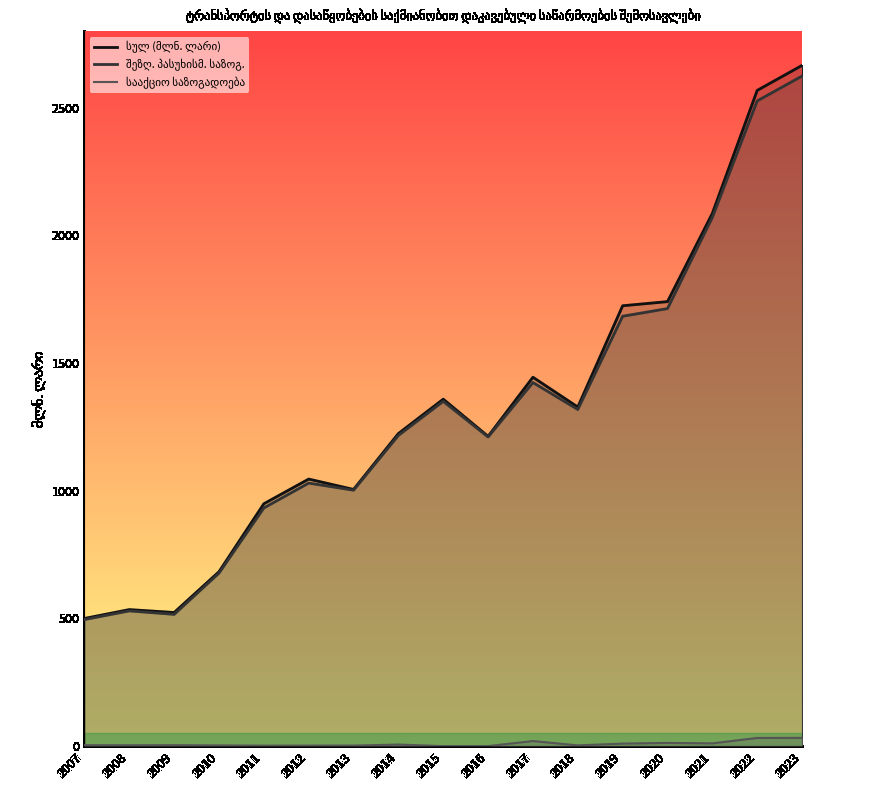

What are all the series names shown in the legend?

სულ (მლნ. ლარი), შეზღ. პასუხისმ. საზოგ., სააქციო საზოგადოება